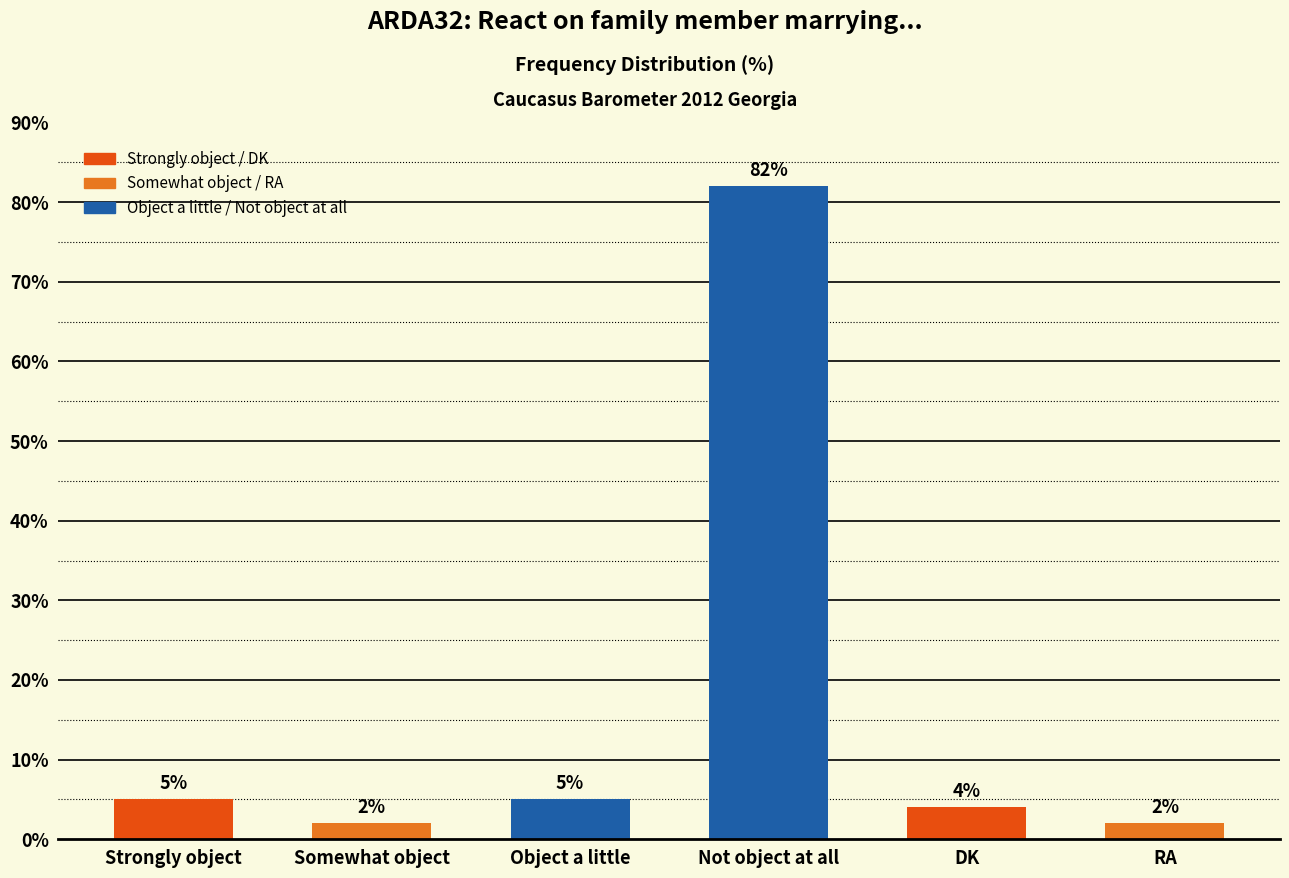

What is the value of the 5th bar from the left?

4